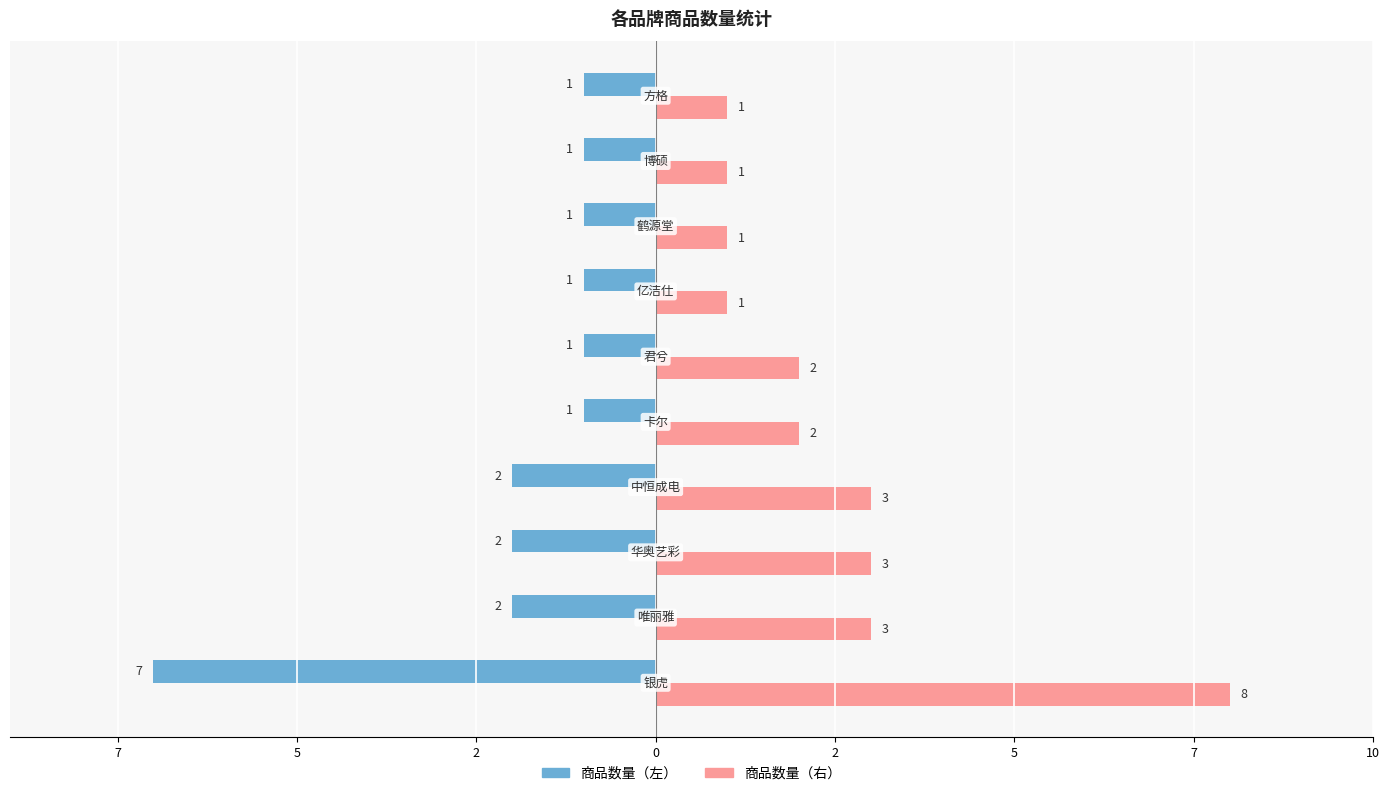

How many 商品数量（右） values are between 1 and 3?

9